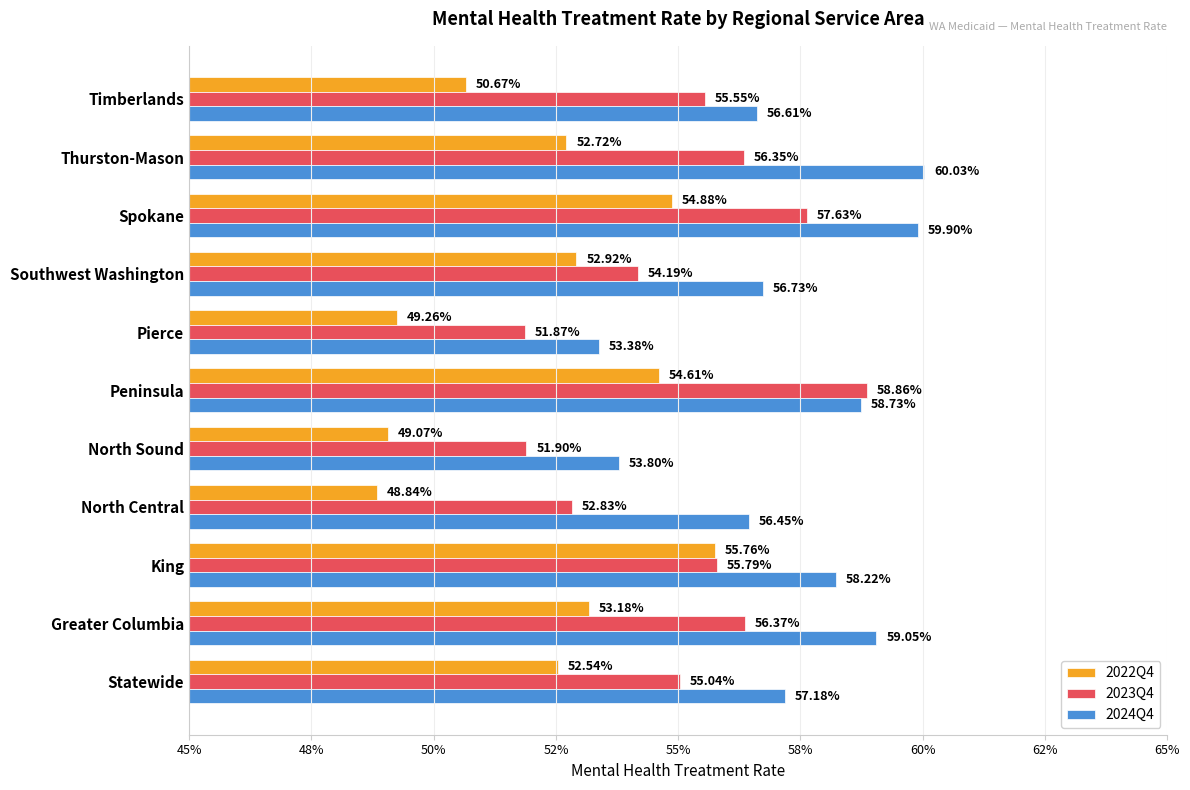

Reading left to right, transcribe all the data shown in this chart.

2022Q4: 0.5	0.5	0.6	0.5	0.5	0.5	0.5	0.5	0.5	0.5	0.5
2023Q4: 0.6	0.6	0.6	0.5	0.5	0.6	0.5	0.5	0.6	0.6	0.6
2024Q4: 0.6	0.6	0.6	0.6	0.5	0.6	0.5	0.6	0.6	0.6	0.6